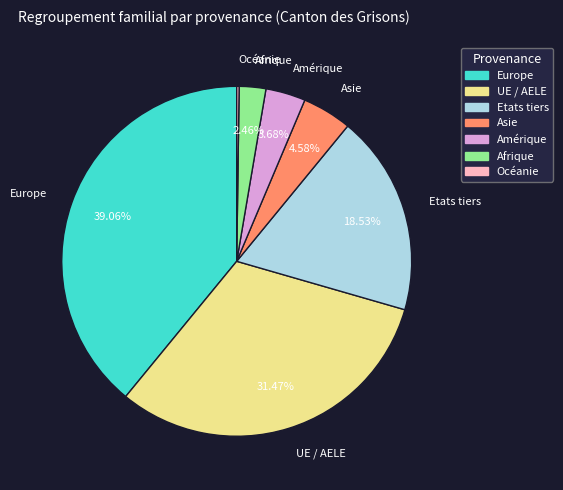

Is there a majority slice in this chart?

No